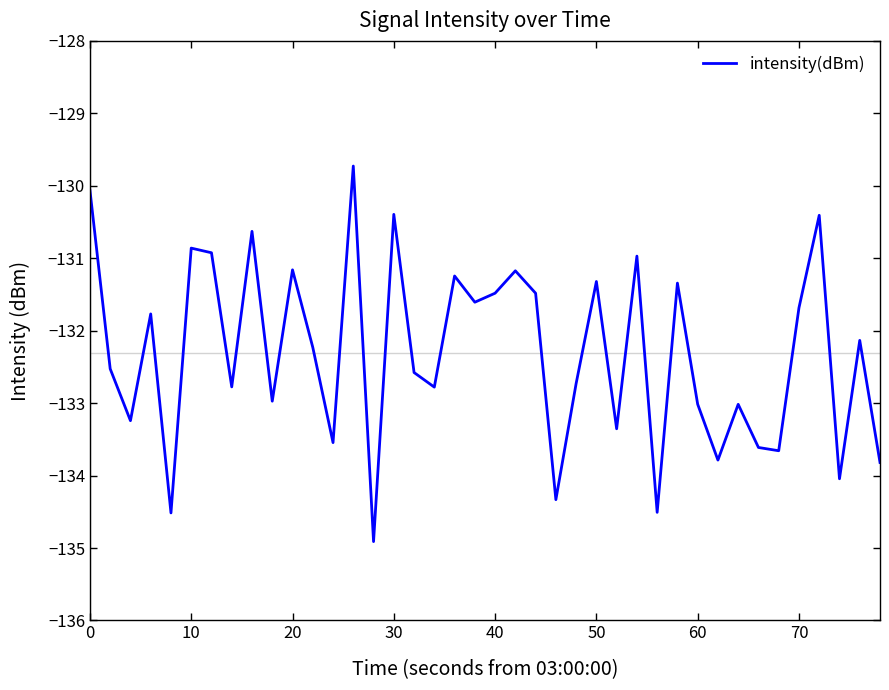

Does the chart display data point markers on the line(s)?

No